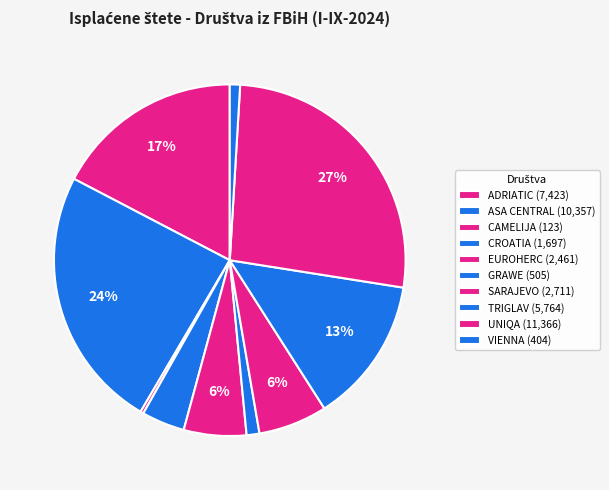

Count the number of slices in the pie.

10